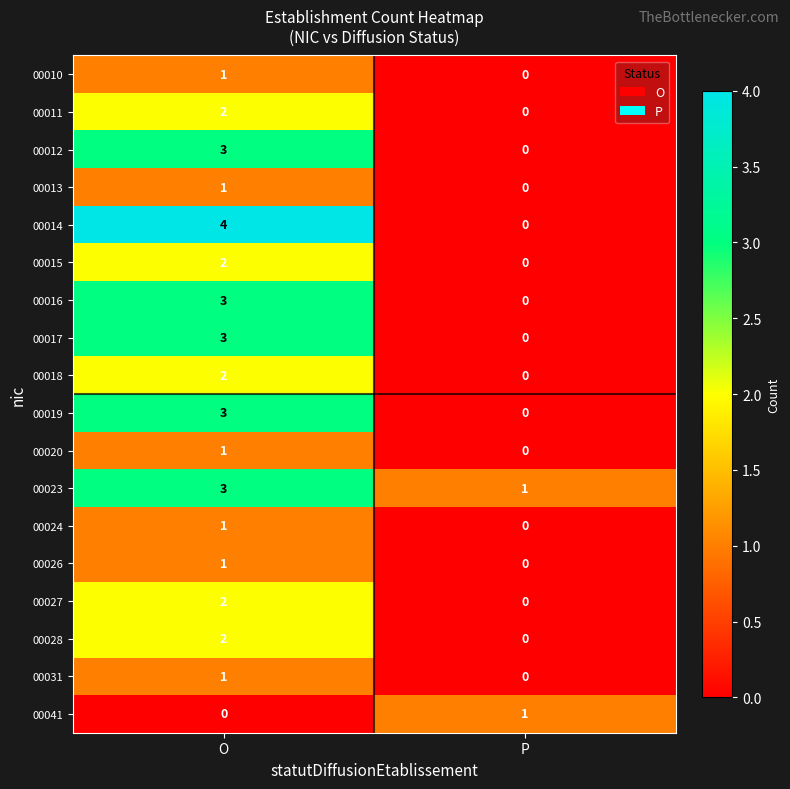

What is the sum of all 00017 values?

3